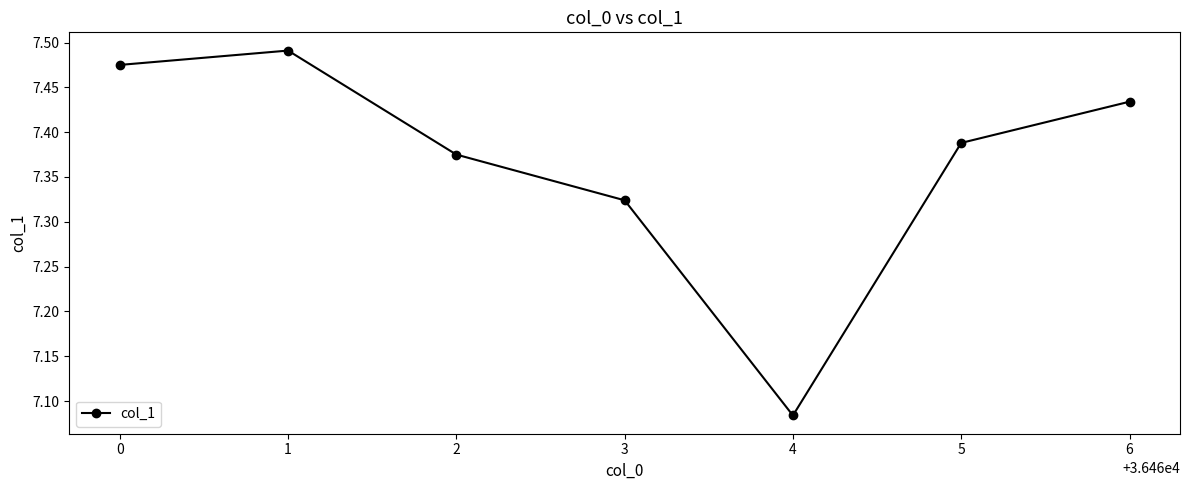

Rank the categories by value from highest to lowest.

1, 0, 6, 5, 2, 3, 4